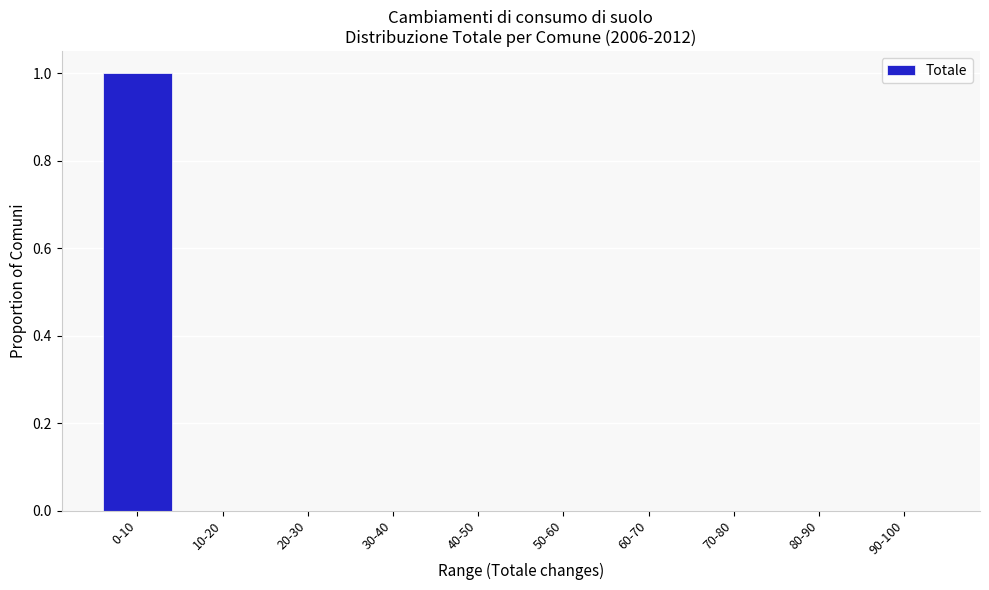

Reading left to right, list all the values displayed in this chart.

0-10=1	10-20=0	20-30=0	30-40=0	40-50=0	50-60=0	60-70=0	70-80=0	80-90=0	90-100=0